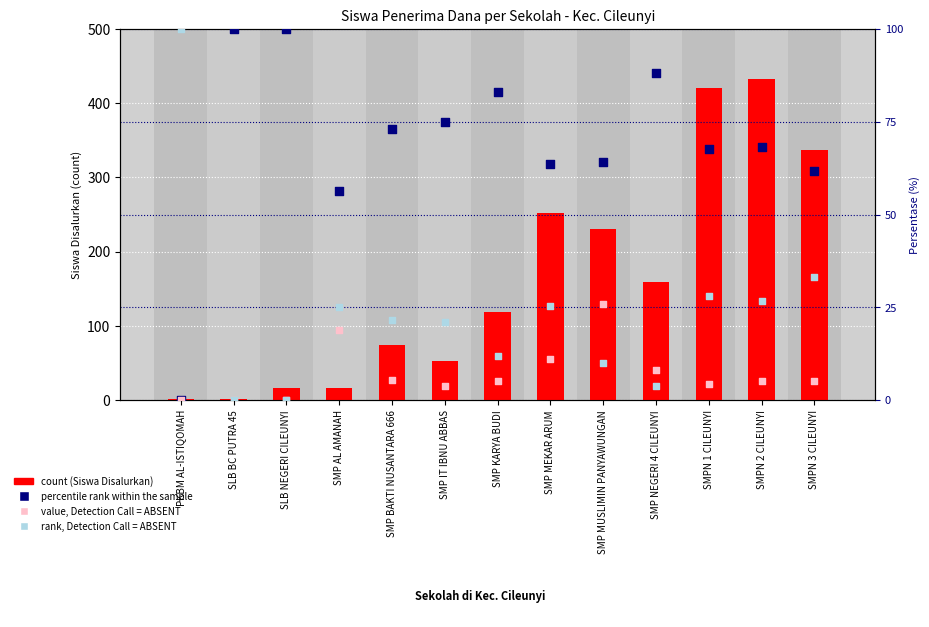

Which series has the largest total across all categories?

count (Siswa Disalurkan)